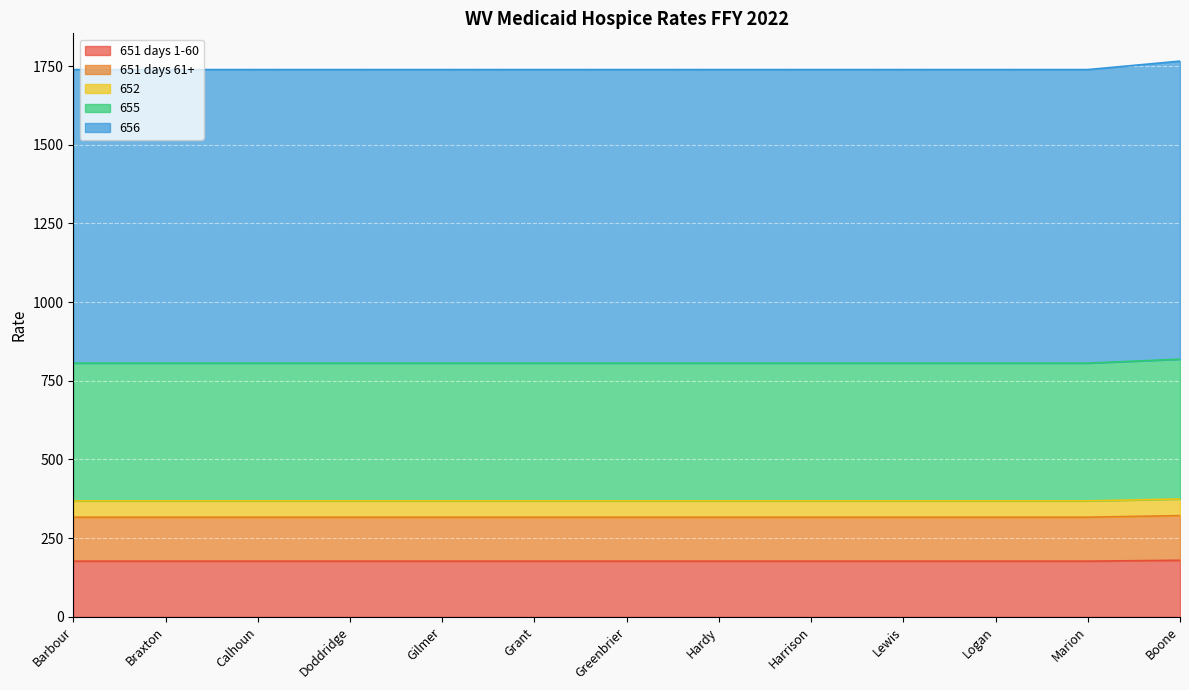

What is the total value across all series at Greenbrier?

1738.7